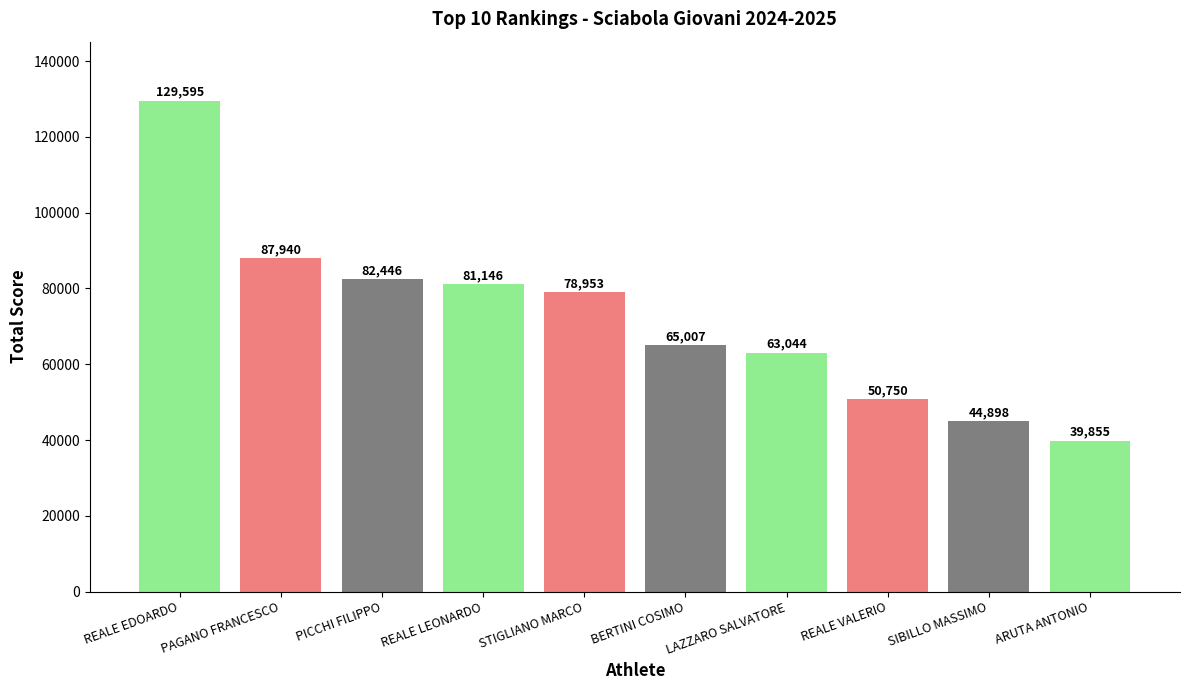

Which label corresponds to the largest value in the chart?

REALE EDOARDO